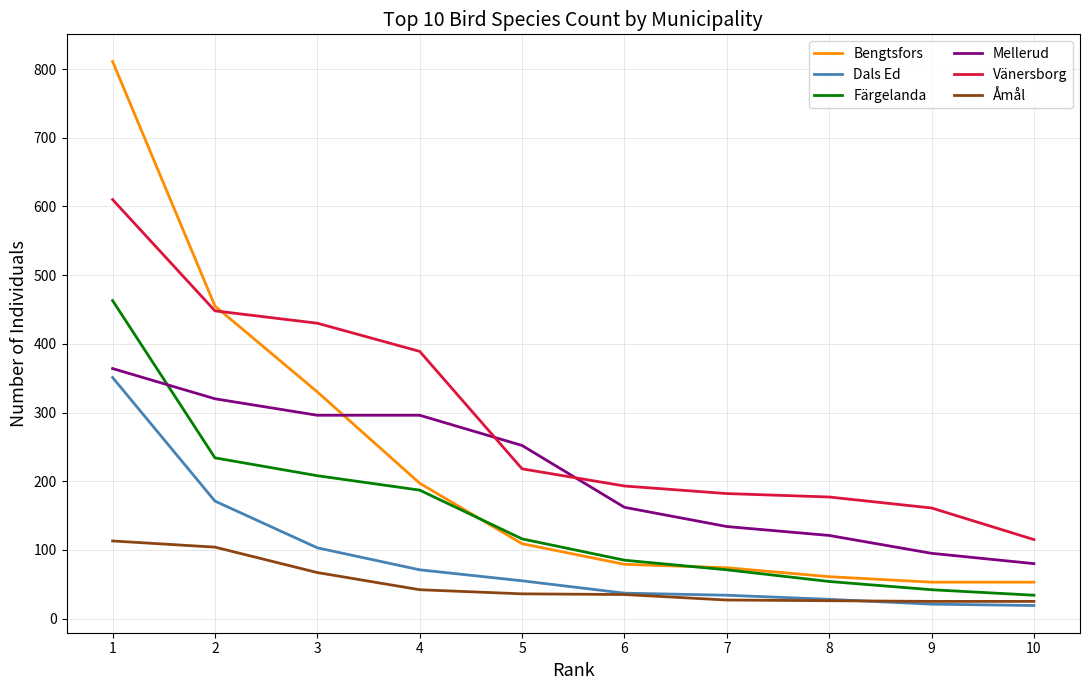

What is the difference between the maximum and minimum values in the Dals Ed series?

332